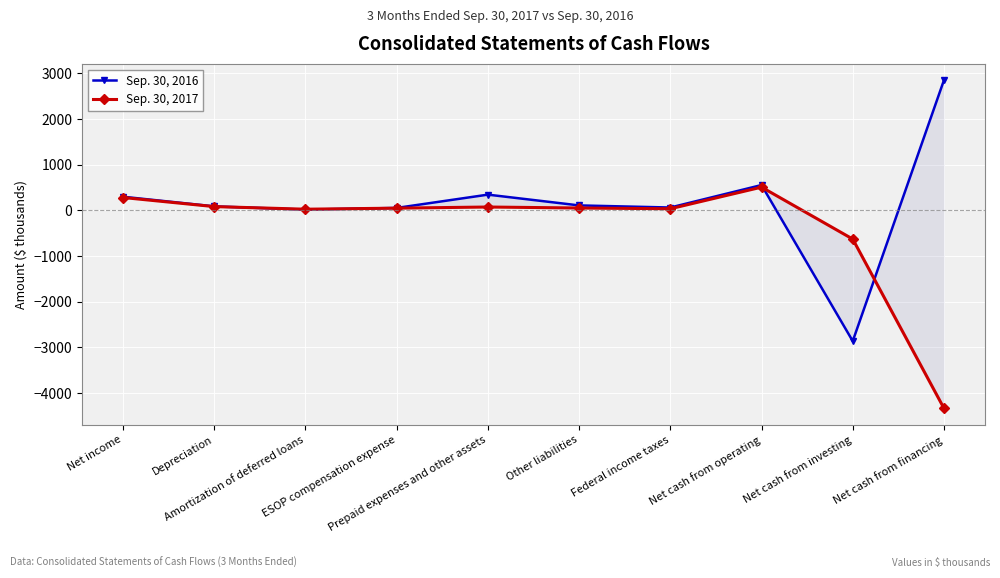

True or false: Sep. 30, 2017 has more than 1 interior local peaks.

True